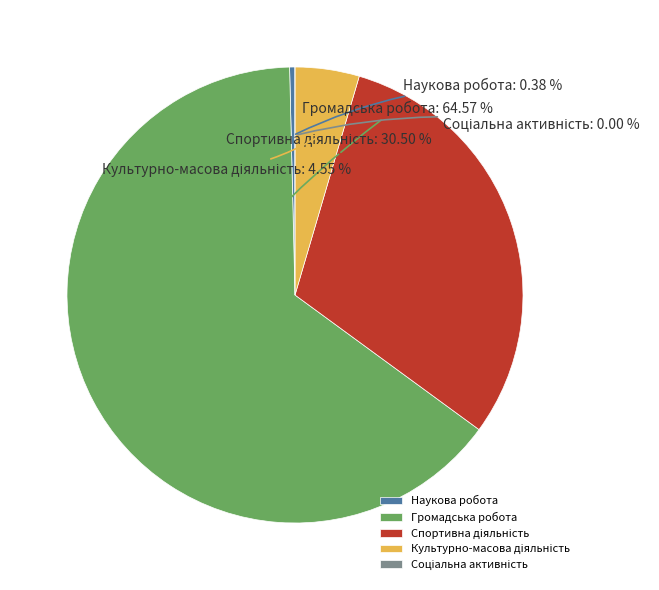

Count the number of slices in the pie.

5